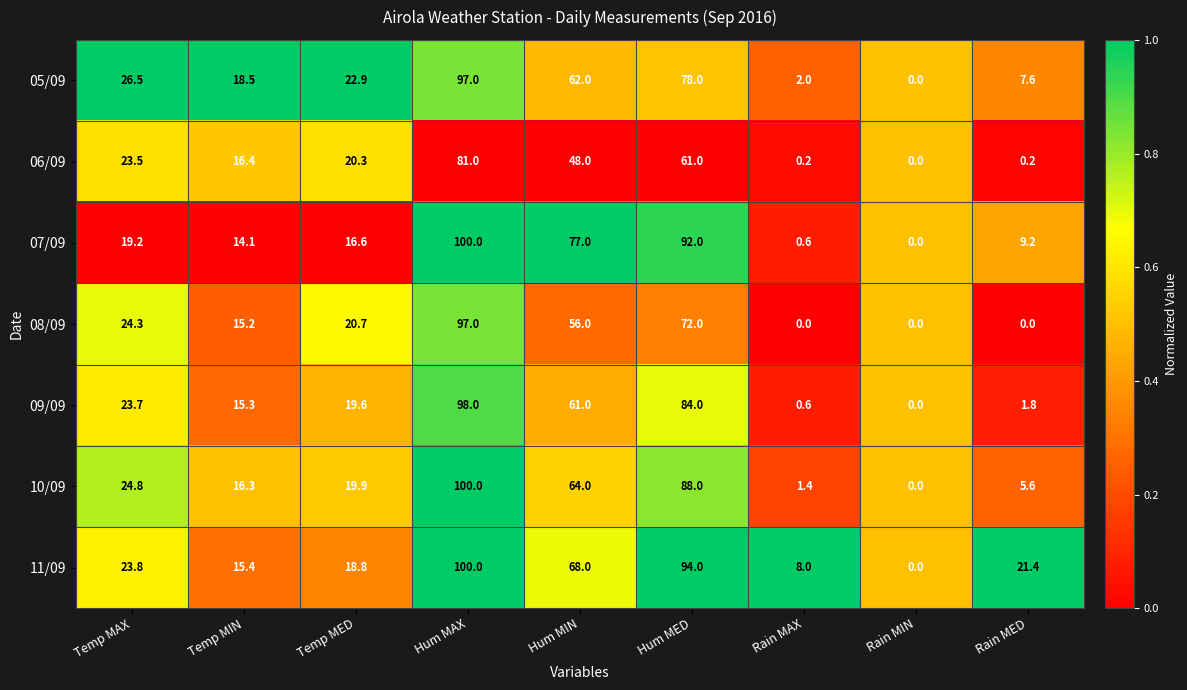

Is the value of 07/09 at Rain MAX greater than the value of 11/09 at Temp MAX?

No